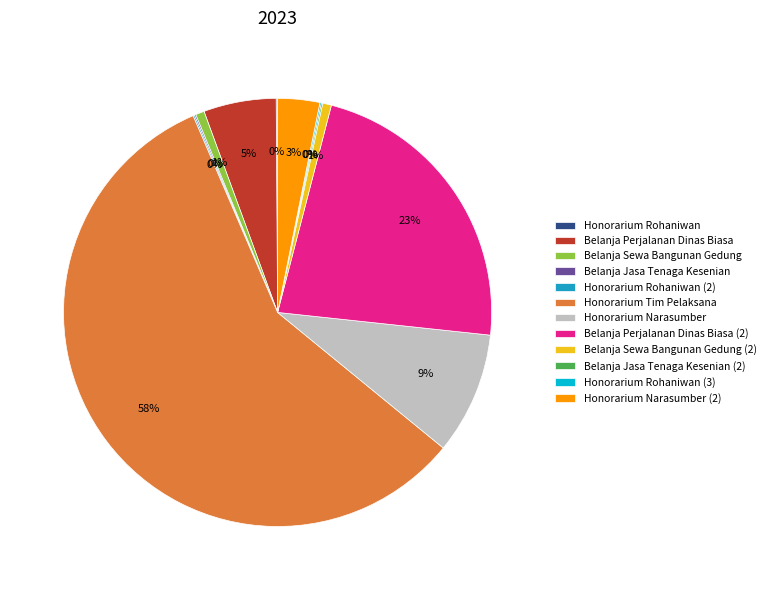

To the nearest percent, what is the difference between the largest and smallest slice percentages?

58%